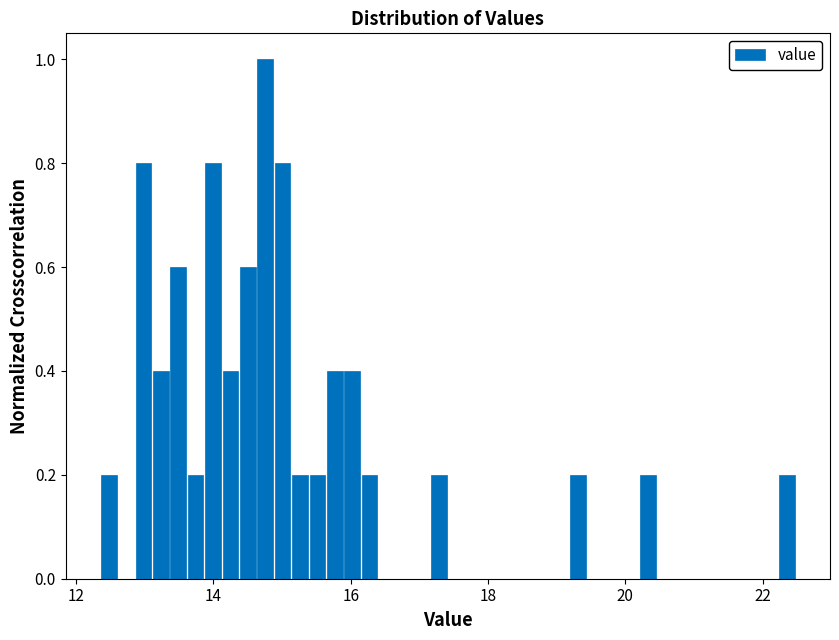

Around what value on the x-axis is the tallest bar? Give the approximate position of its centre, as read against the axis.

14.8